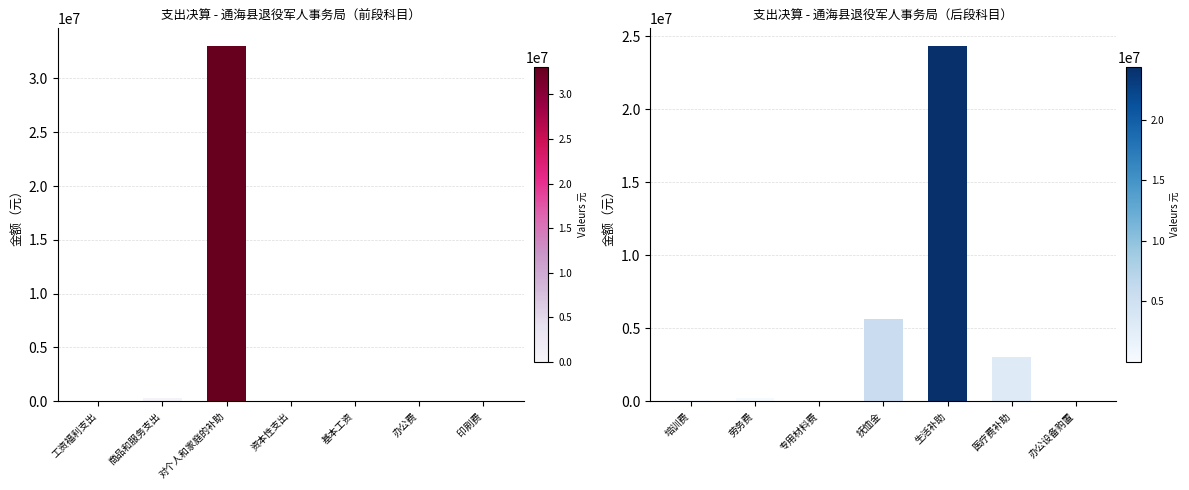

What is the difference between the maximum and minimum values?

24317008.7